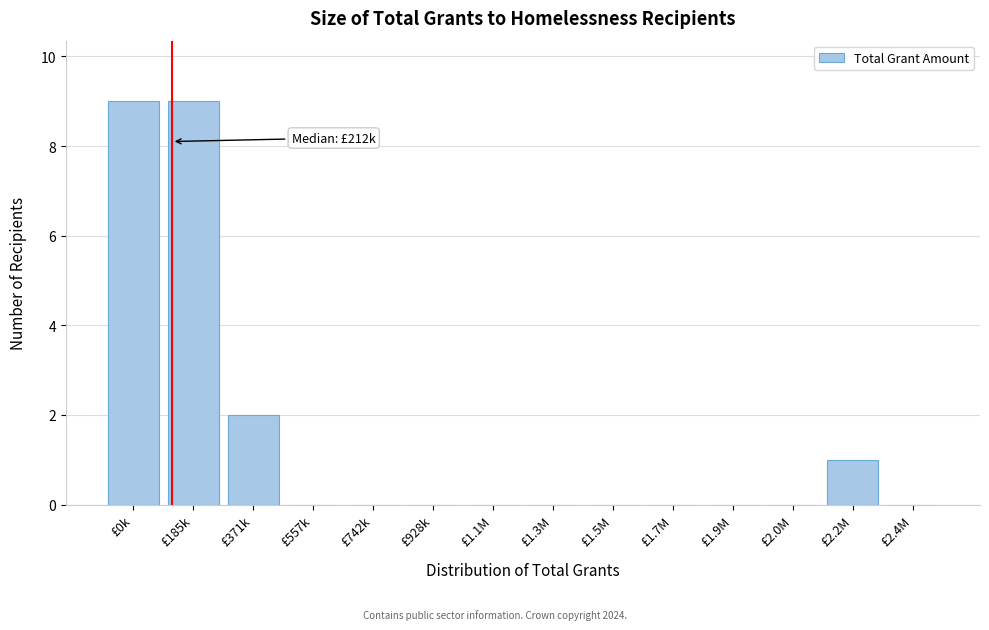

Reading left to right, transcribe all the data shown in this chart.

£0k=9	£185k=9	£371k=2	£557k=0	£742k=0	£928k=0	£1.1M=0	£1.3M=0	£1.5M=0	£1.7M=0	£1.9M=0	£2.0M=0	£2.2M=1	£2.4M=0